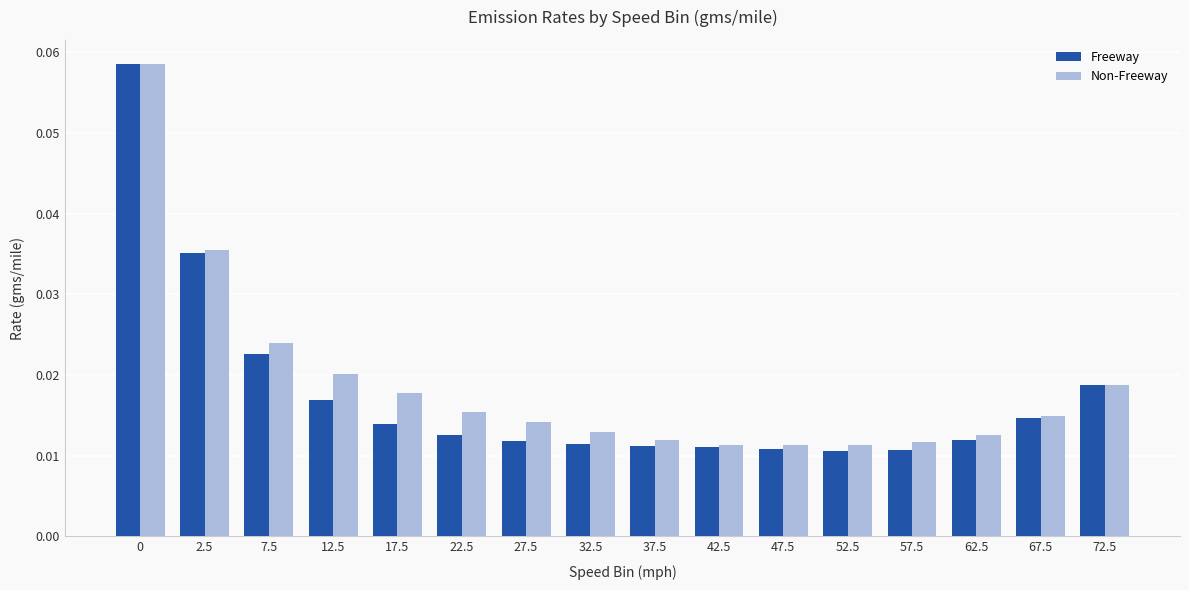

Rank the series at 52.5 from highest to lowest value.

Non-Freeway, Freeway